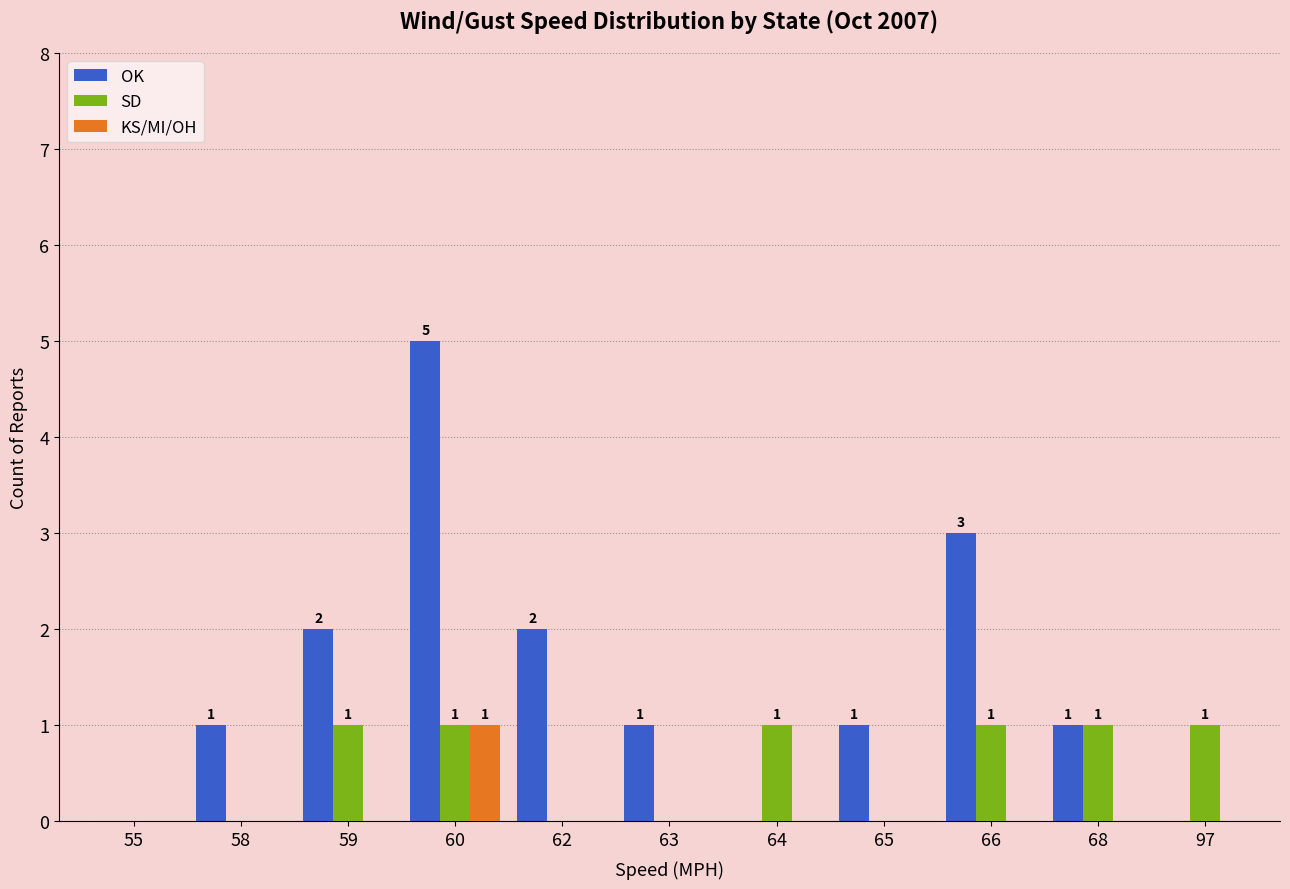

What is the maximum value shown in the chart?

5